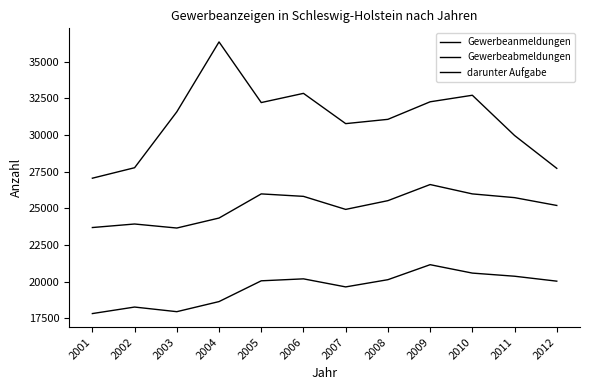

At which label is darunter Aufgabe closest to 19483?

2007